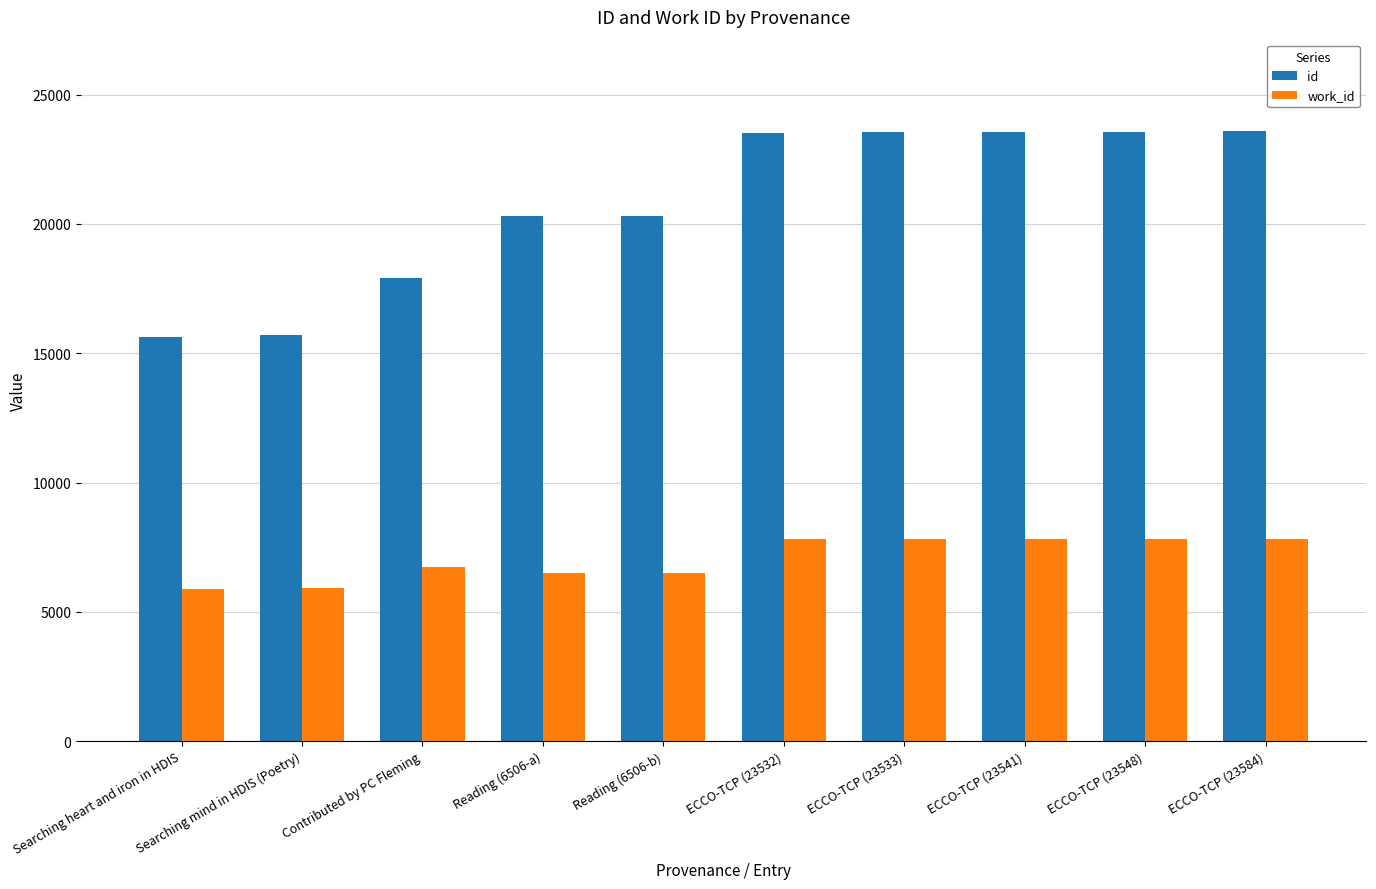

What is the label of the 10th bar from the left?

ECCO-TCP (23584)